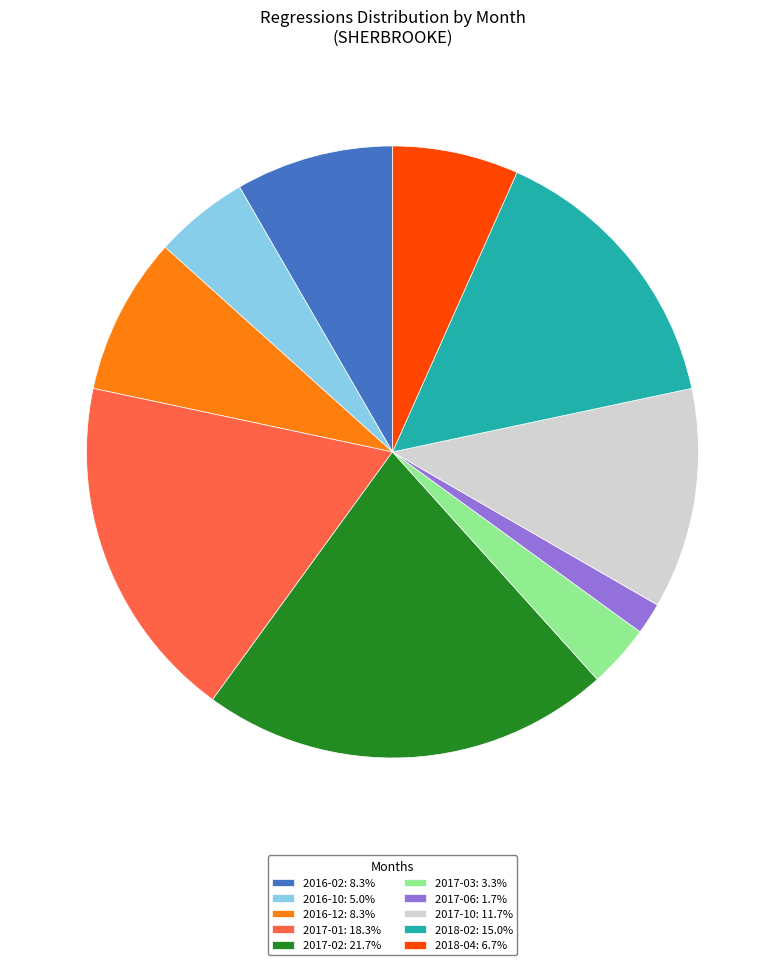

Does any single category account for the majority?

No